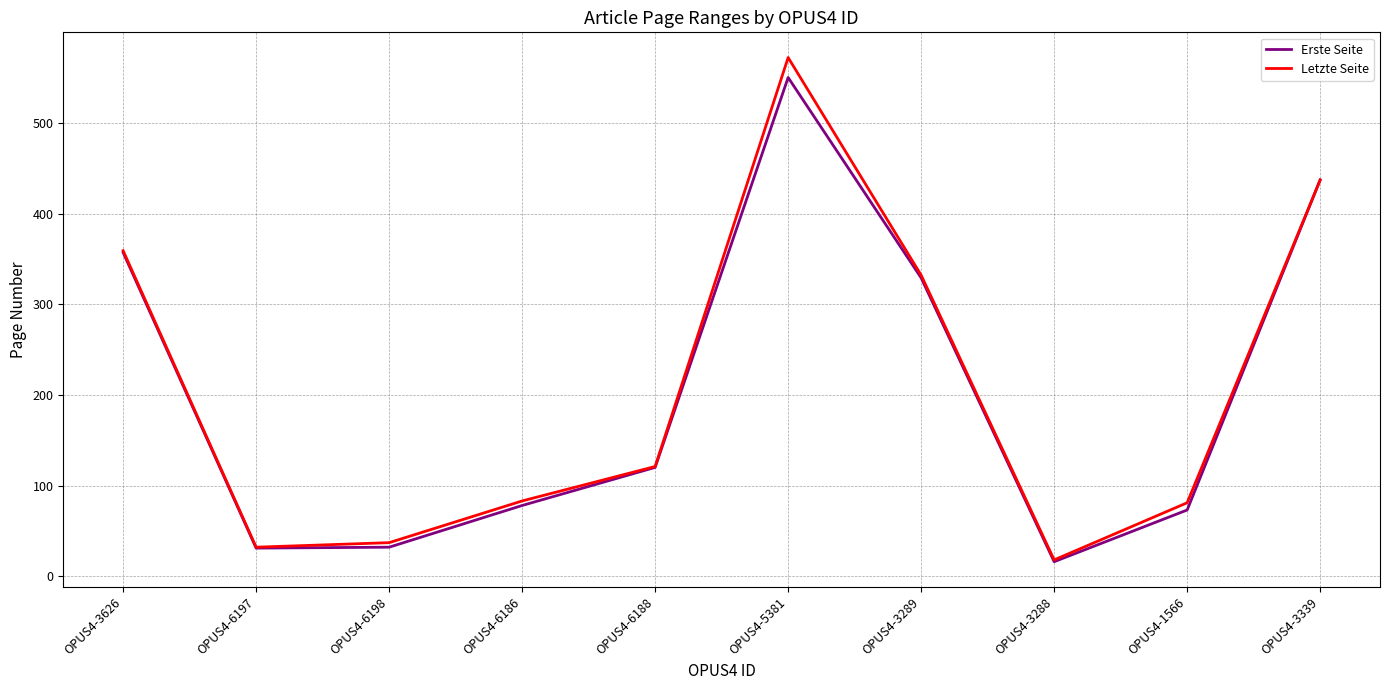

What is the greatest value displayed?

572